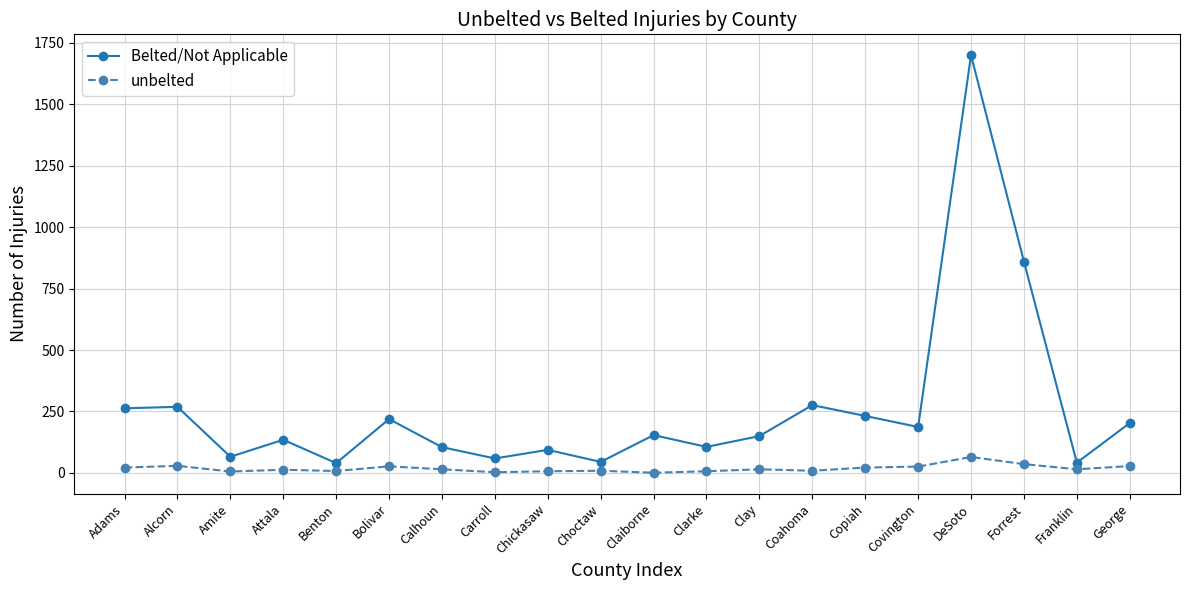

Rank the series by their maximum value, from lowest to highest.

unbelted, Belted/Not Applicable